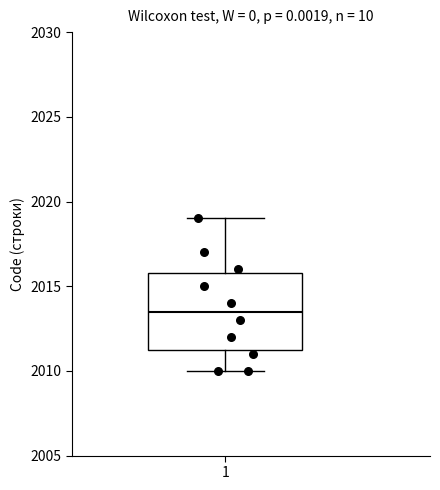

Read this box plot against the y-axis: the position of the median line, the range covered by the box, and the ends of both whiskers. The values are not printed on the chart, so give them approximately, as read against the axis.

median 2013.5, box 2011.5 to 2016.0, whiskers 2010.0 to 2019.0